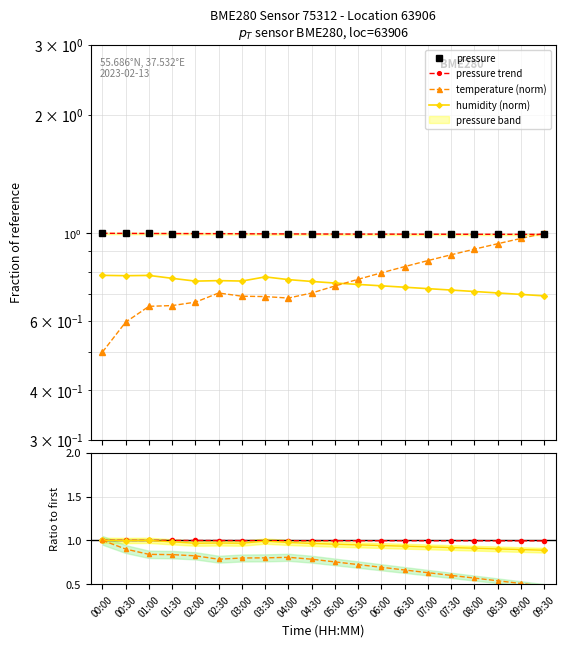

True or false: humidity has a value of 0.4 at 06:00.

False